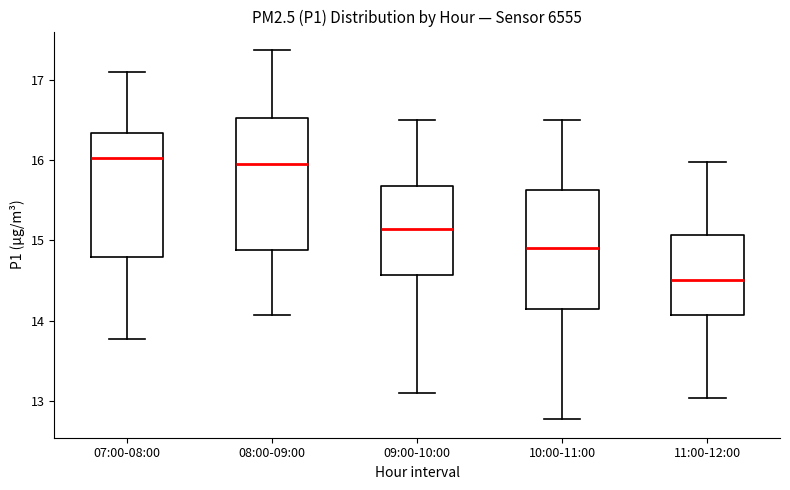

Reading left to right, transcribe this box plot: for each box, give where its median line is, the range the box spans, and where its two whiskers end, as read against the y-axis. The values are not printed on the chart, so give them approximately, as read against the axis.

07:00-08:00: median 16.0, box 14.8 to 16.3, whiskers 13.8 to 17.1
08:00-09:00: median 16.0, box 14.9 to 16.5, whiskers 14.1 to 17.4
09:00-10:00: median 15.1, box 14.6 to 15.7, whiskers 13.1 to 16.5
10:00-11:00: median 14.9, box 14.1 to 15.6, whiskers 12.8 to 16.5
11:00-12:00: median 14.5, box 14.1 to 15.1, whiskers 13.0 to 16.0